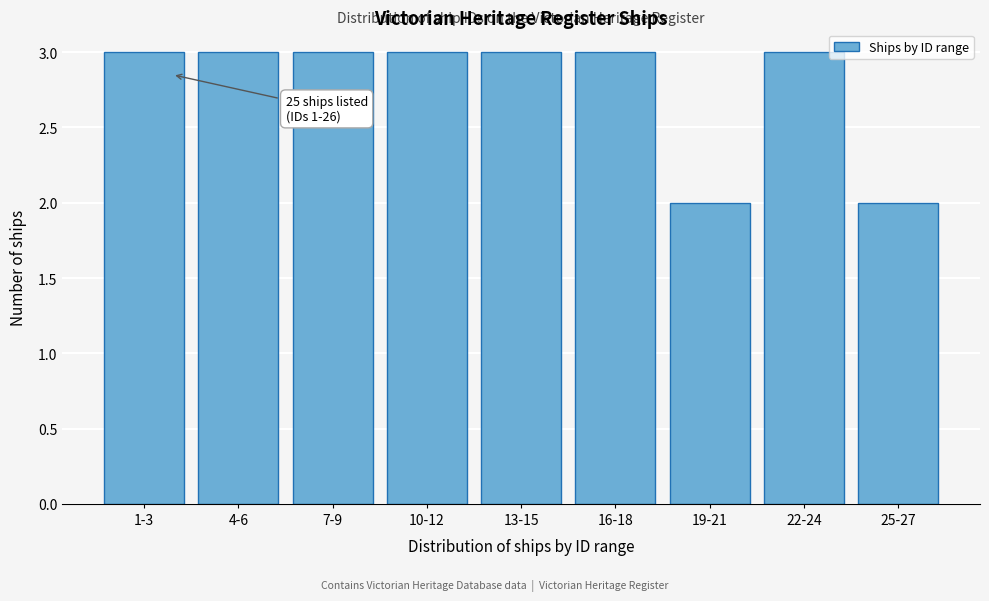

Reading left to right, what are all the values shown in this chart?

1-3=3	4-6=3	7-9=3	10-12=3	13-15=3	16-18=3	19-21=2	22-24=3	25-27=2